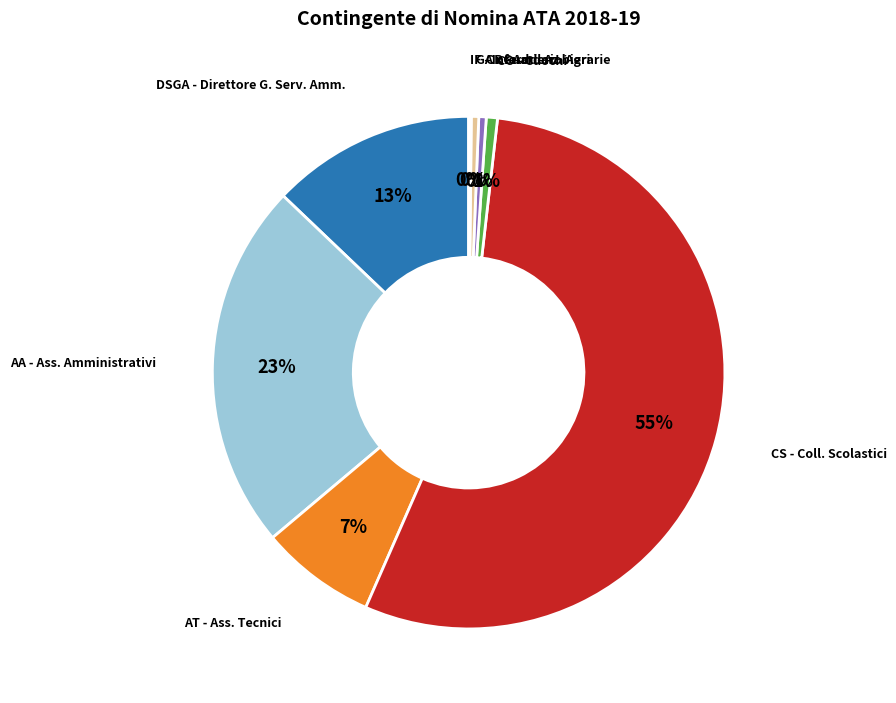

To the nearest percent, what percentage of the pie is AA - Ass. Amministrativi?

23%